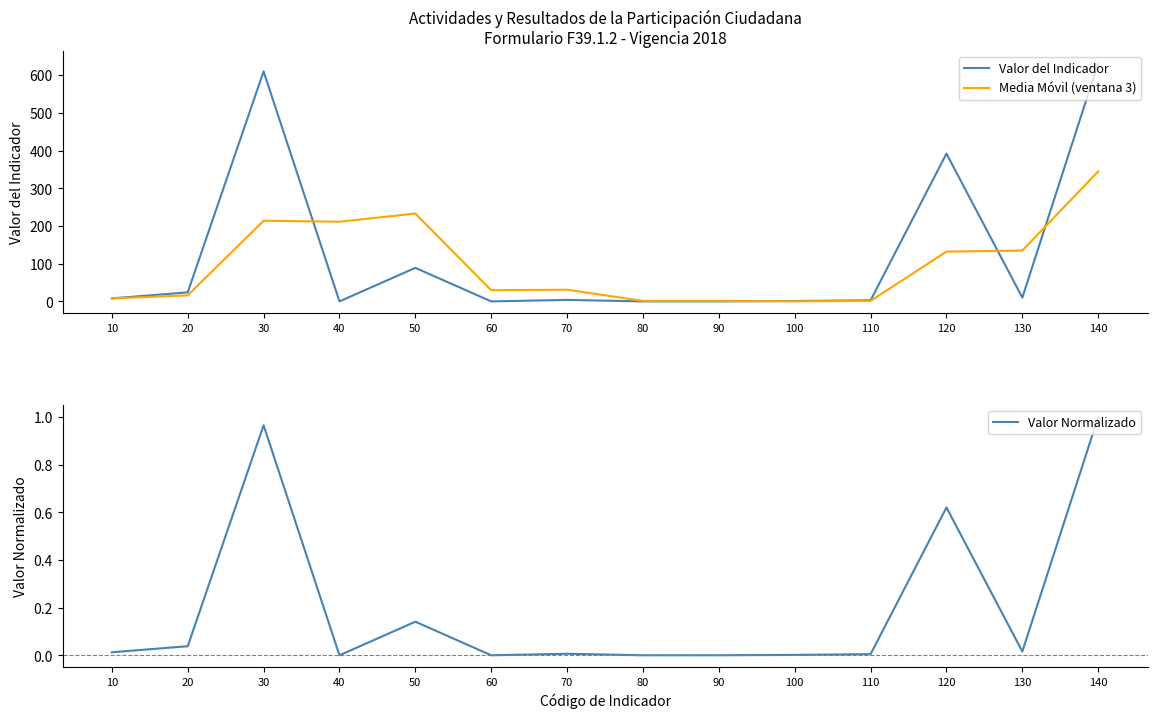

Rank the series by their maximum value, from highest to lowest.

Valor del Indicador, Media Móvil (ventana 3), Valor Normalizado